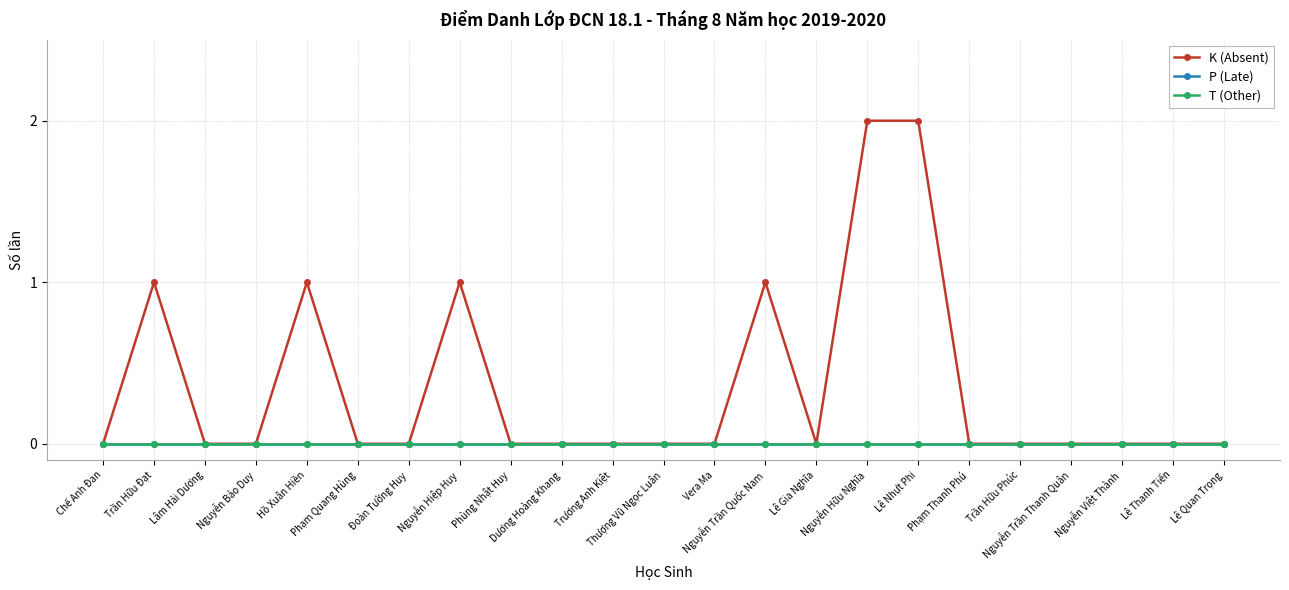

Which series has the largest total across all categories?

K (Absent)